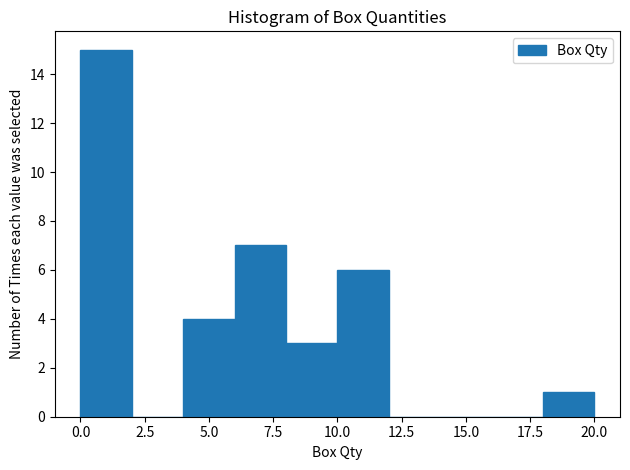

Reading left to right, transcribe this chart: for each bar, give the range it covers on the x-axis and its height. The values are not printed on the chart, so give them approximately, as read against the axis.

0 to 2: 15
2 to 4: 0
4 to 6: 4
6 to 8: 7
8 to 10: 3
10 to 12: 6
12 to 14: 0
14 to 16: 0
16 to 18: 0
18 to 20: 1